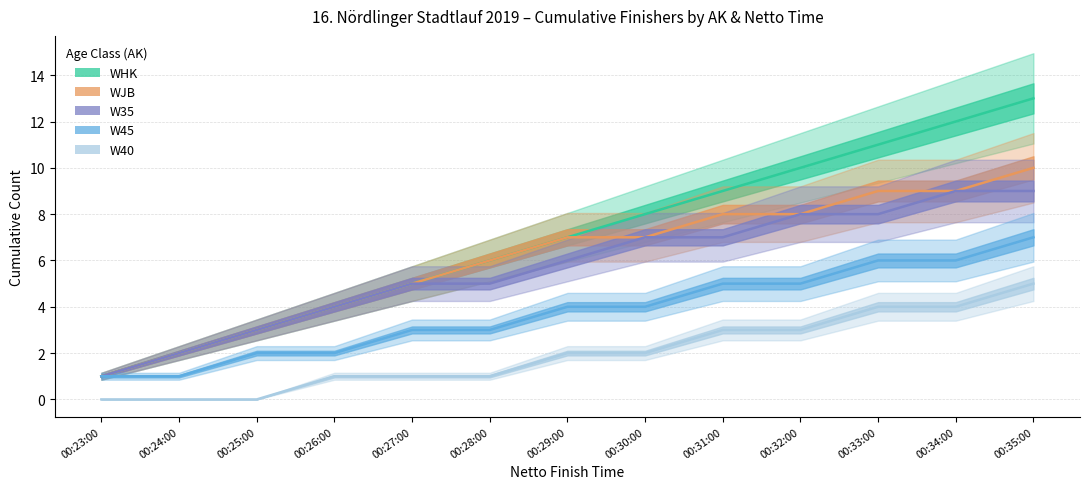

The W35 series shows 5 at 00:35:00. True or false?

False